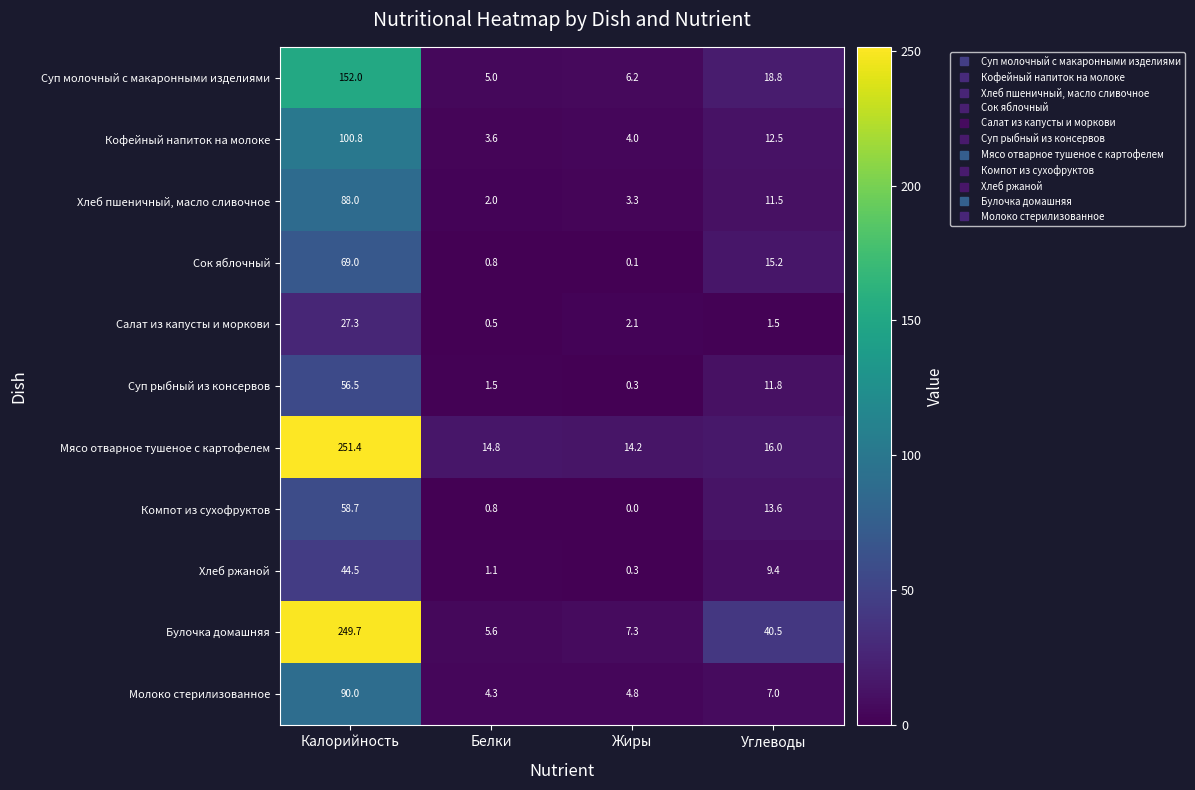

Between Жиры and Углеводы, which series saw the biggest shift?

Булочка домашняя